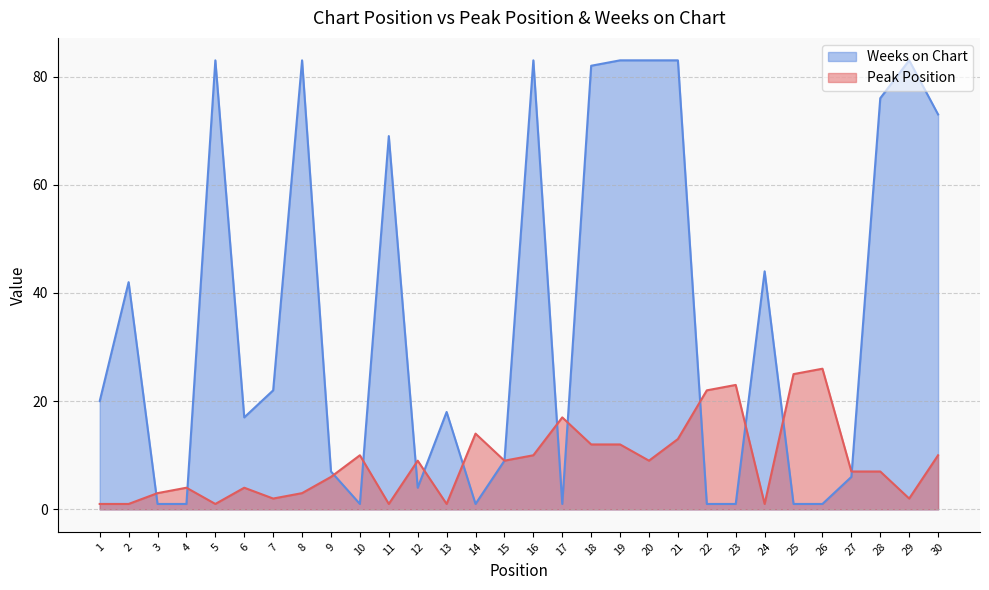

Reading right to left, what are all the values shown in this chart?

Peak Position: 30=10	29=2	28=7	27=7	26=26	25=25	24=1	23=23	22=22	21=13	20=9	19=12	18=12	17=17	16=10	15=9	14=14	13=1	12=9	11=1	10=10	9=6	8=3	7=2	6=4	5=1	4=4	3=3	2=1	1=1
Weeks on Chart: 30=73	29=83	28=76	27=6	26=1	25=1	24=44	23=1	22=1	21=83	20=83	19=83	18=82	17=1	16=83	15=9	14=1	13=18	12=4	11=69	10=1	9=7	8=83	7=22	6=17	5=83	4=1	3=1	2=42	1=20